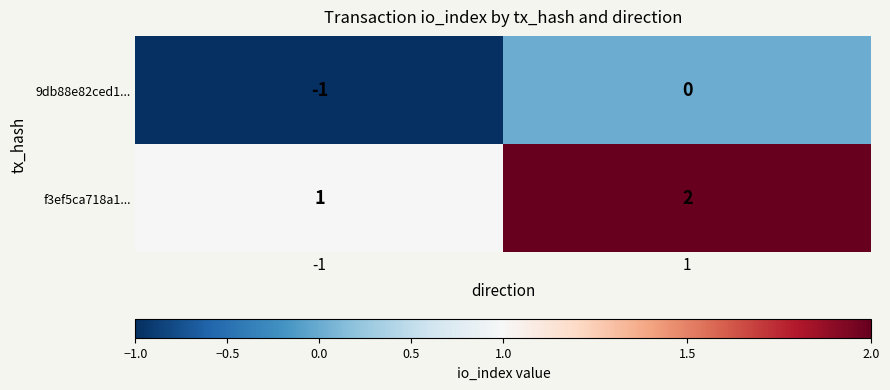

What is the sum of all f3ef5ca718a1... values?

3